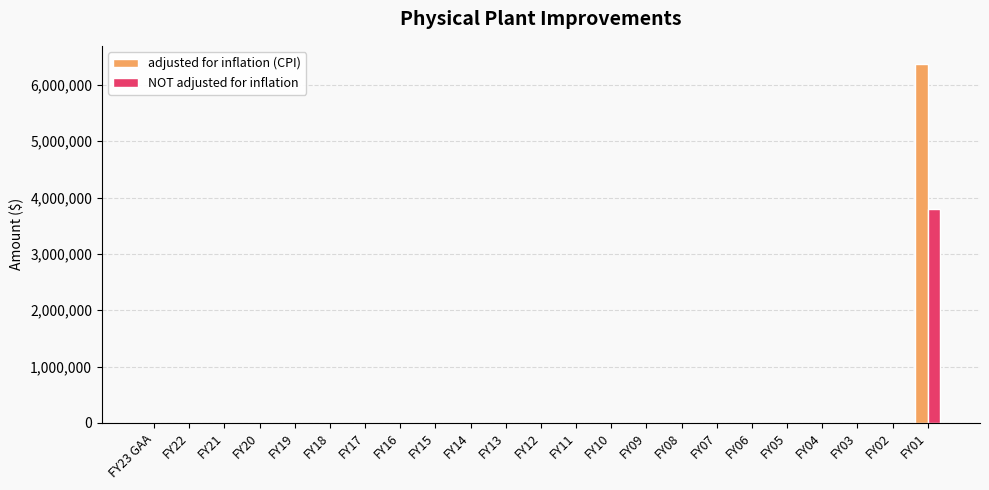

Reading left to right, list all the values displayed in this chart.

adjusted for inflation (CPI): FY23 GAA=0	FY22=0	FY21=0	FY20=0	FY19=0	FY18=0	FY17=0	FY16=0	FY15=0	FY14=0	FY13=0	FY12=0	FY11=0	FY10=0	FY09=0	FY08=0	FY07=0	FY06=0	FY05=0	FY04=0	FY03=0	FY02=0	FY01=6376680
NOT adjusted for inflation: FY23 GAA=0	FY22=0	FY21=0	FY20=0	FY19=0	FY18=0	FY17=0	FY16=0	FY15=0	FY14=0	FY13=0	FY12=0	FY11=0	FY10=0	FY09=0	FY08=0	FY07=0	FY06=0	FY05=0	FY04=0	FY03=0	FY02=0	FY01=3800000